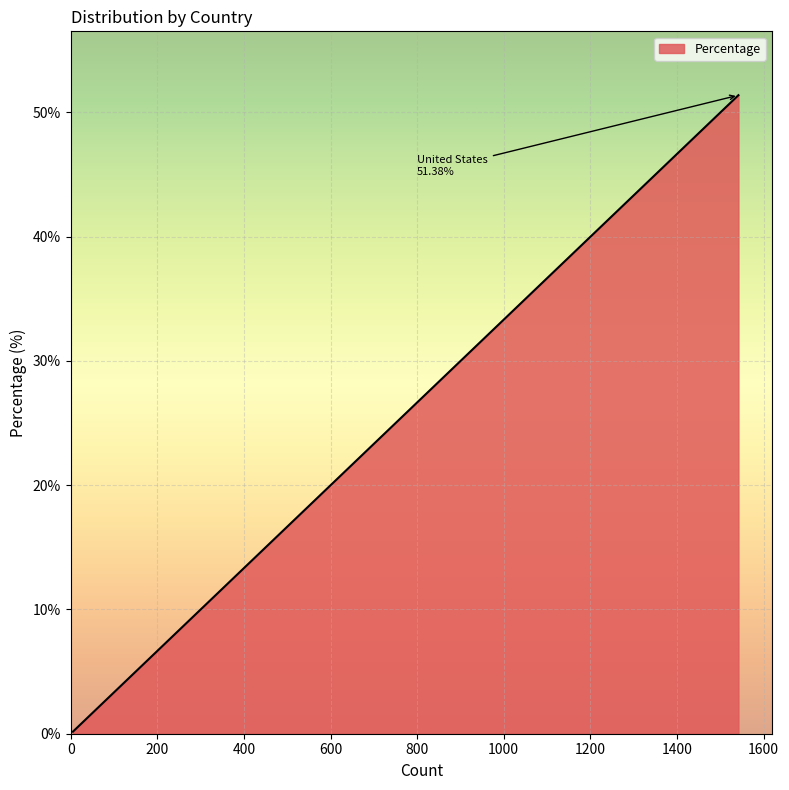

How many series are shown in this chart?

1